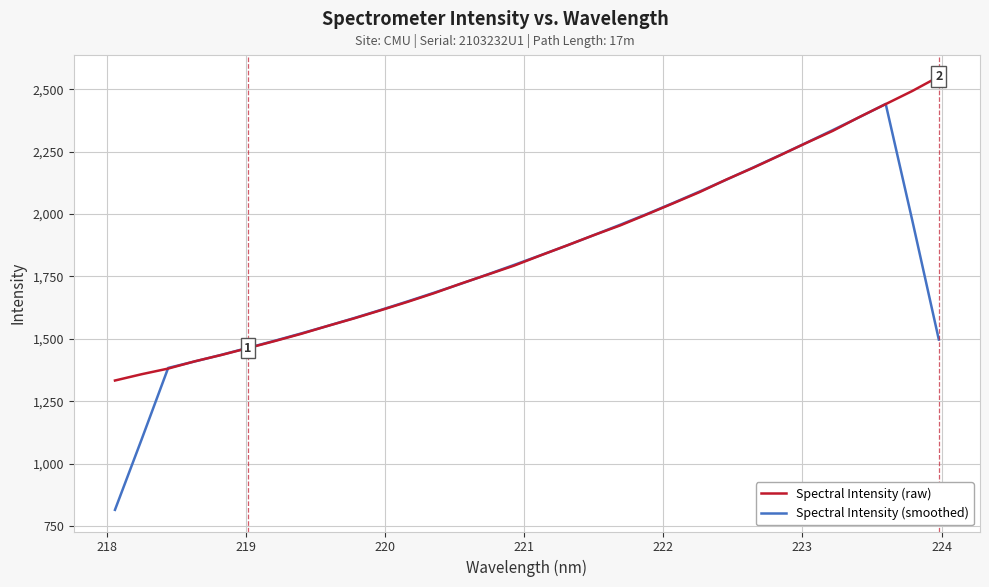

Which series has the widest spread of values?

Spectral Intensity (smoothed)